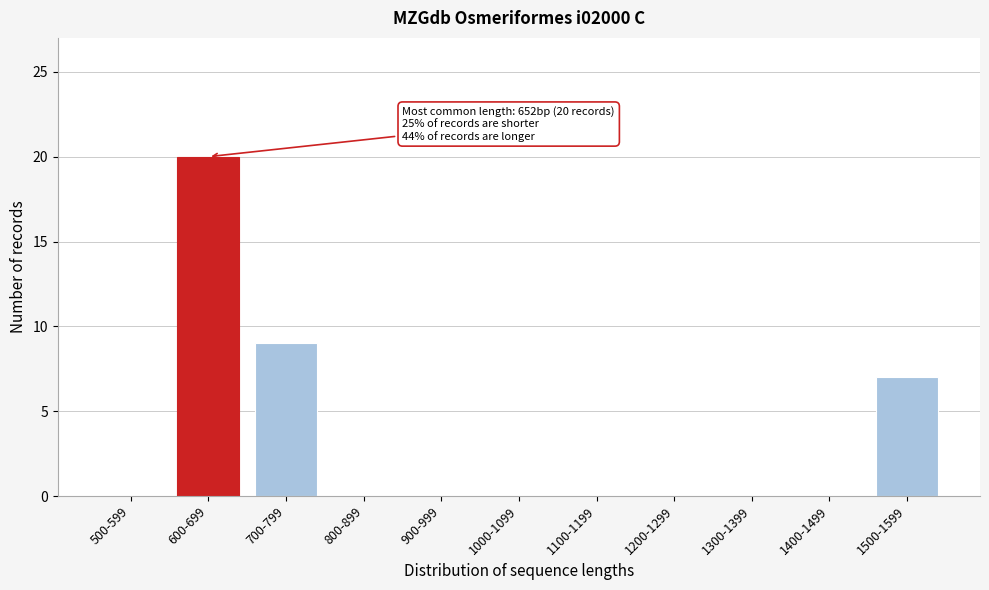

Reading left to right, list all the values displayed in this chart.

500-599=0	600-699=20	700-799=9	800-899=0	900-999=0	1000-1099=0	1100-1199=0	1200-1299=0	1300-1399=0	1400-1499=0	1500-1599=7